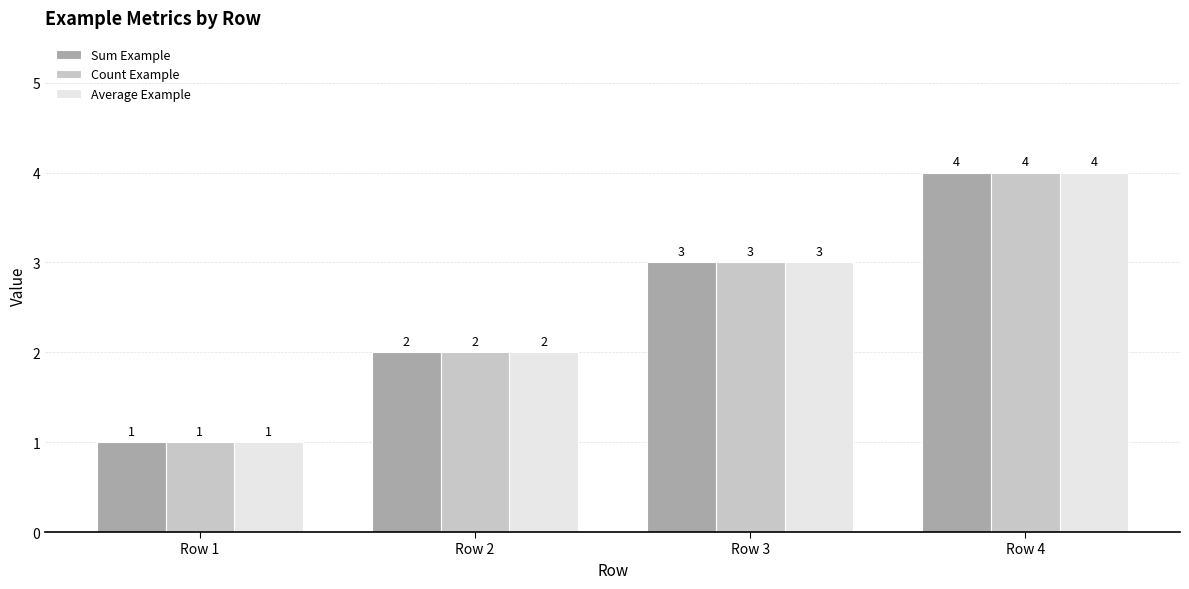

How many bars are there in total?

12